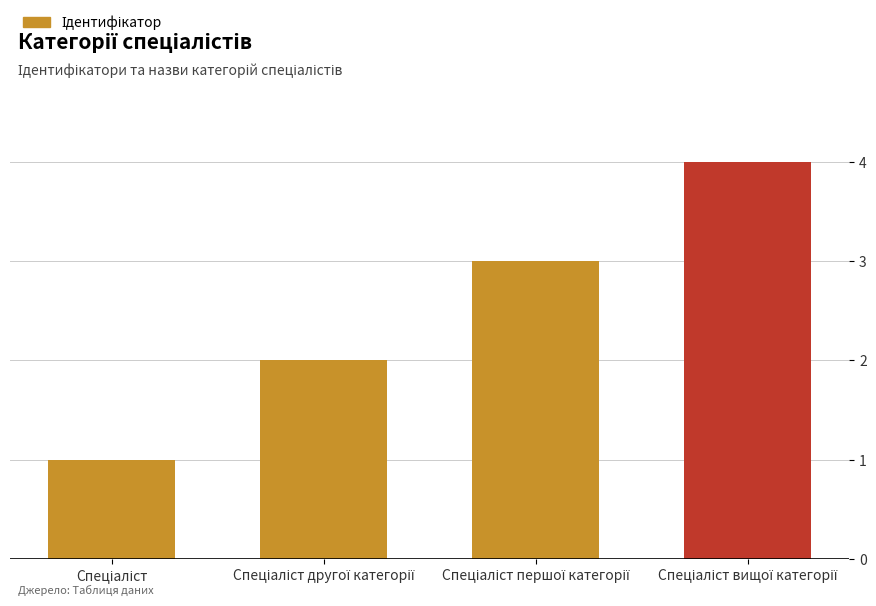

What is the sum of all values?

10